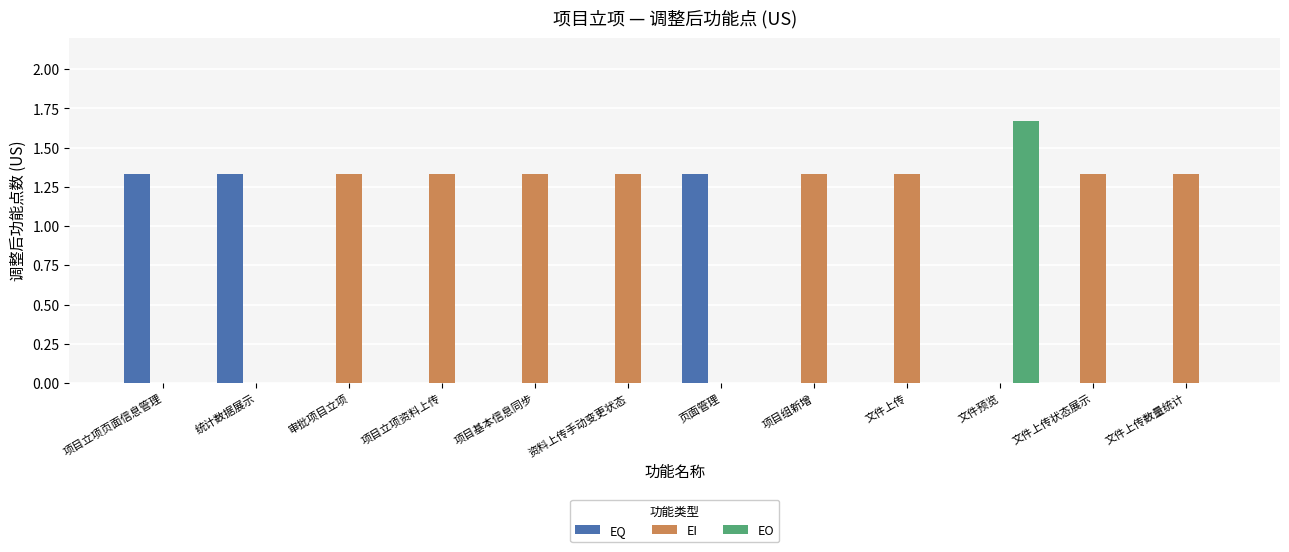

Is it true that EQ equals 0.8 at 项目立项资料上传?

False